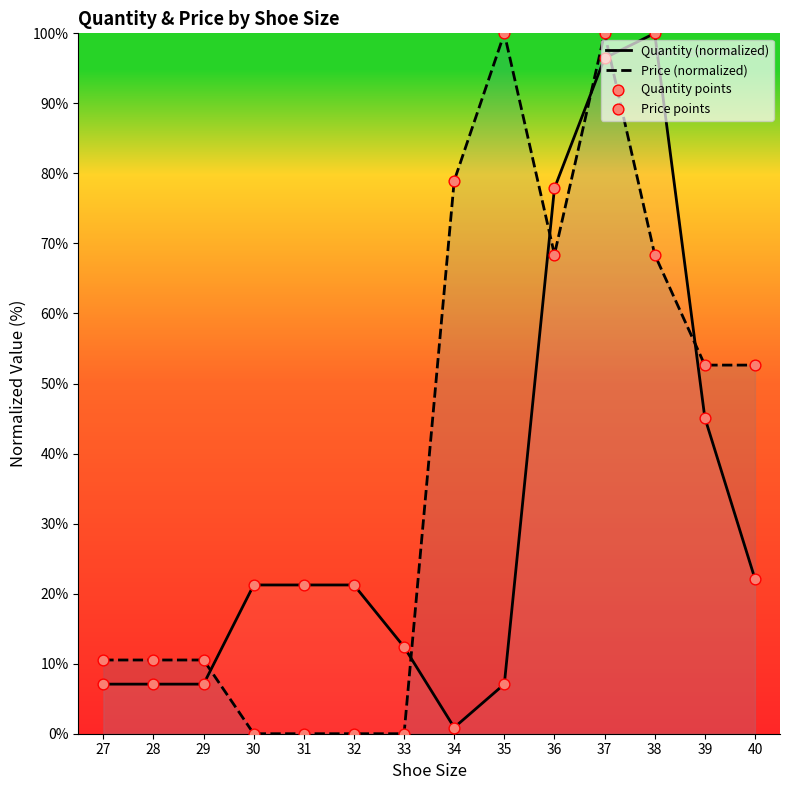

Which series reaches the maximum Y coordinate?

Quantity (normalized)